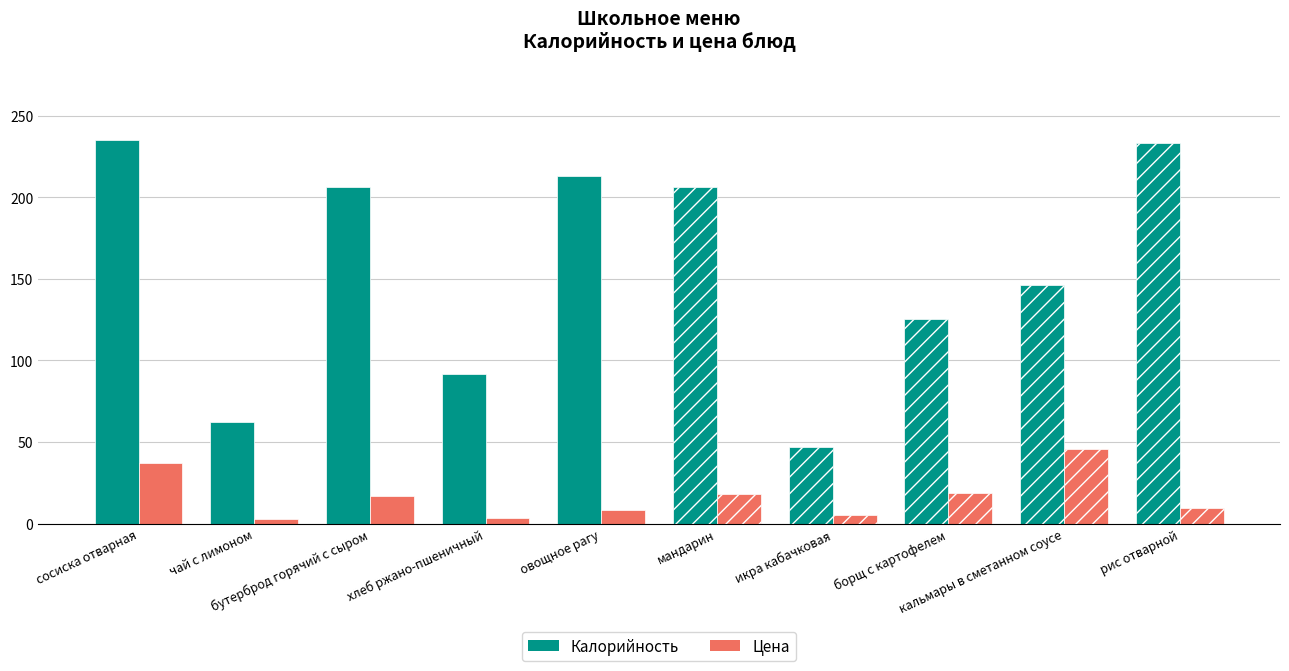

Between мандарин and икра кабачковая, which series saw the biggest shift?

Калорийность